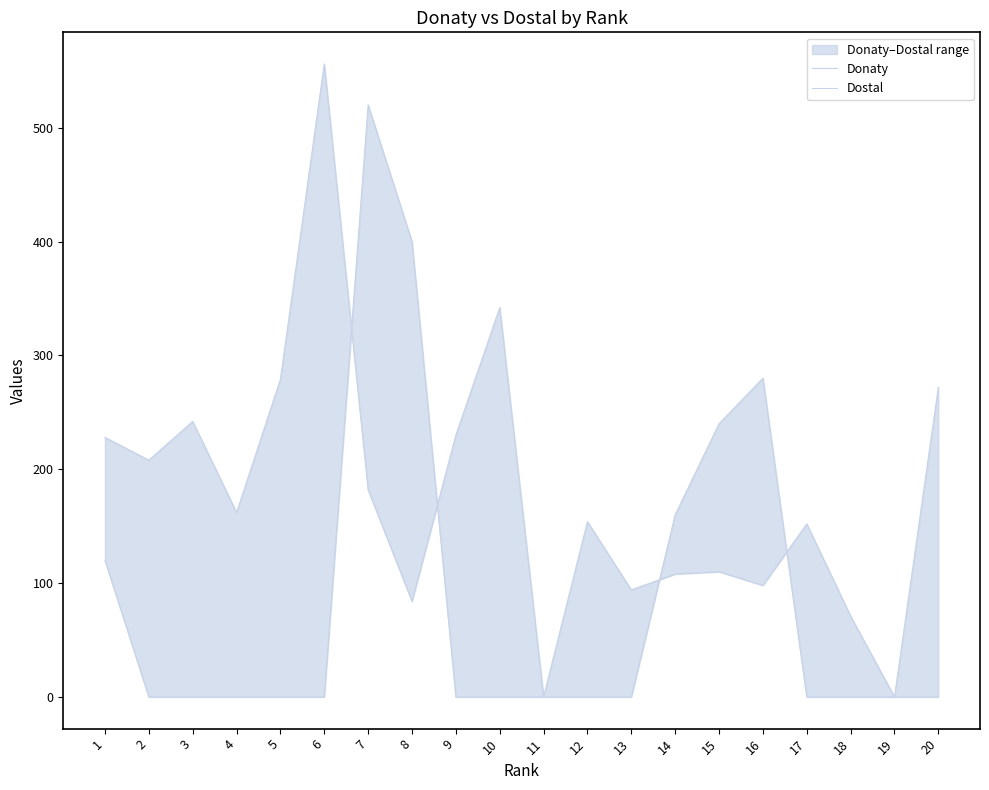

How many lines are shown in the chart?

2